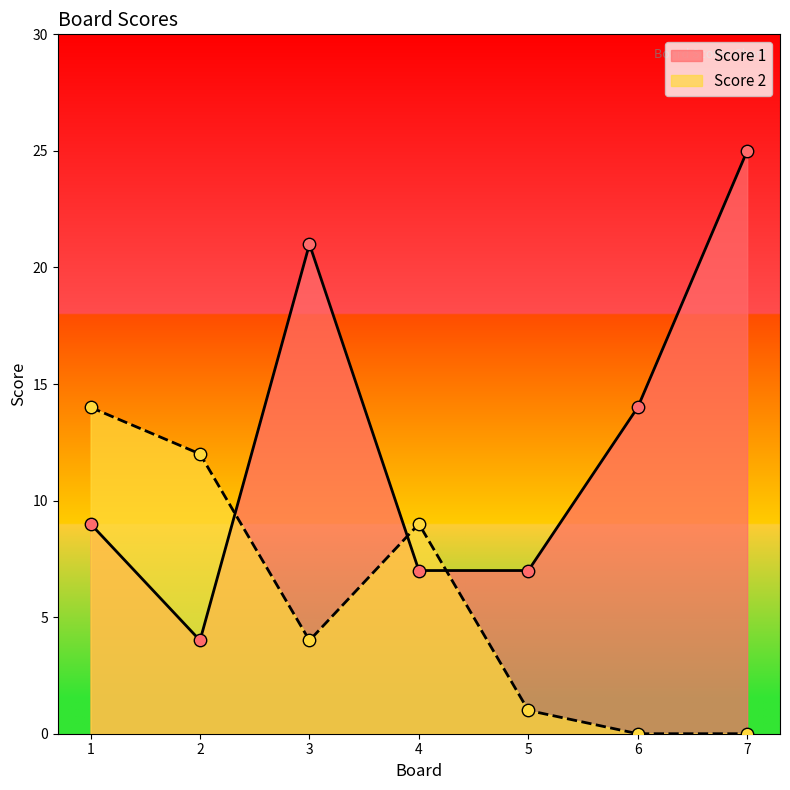

Is the value of Score 1 at 3 greater than the value of Score 2 at 1?

Yes